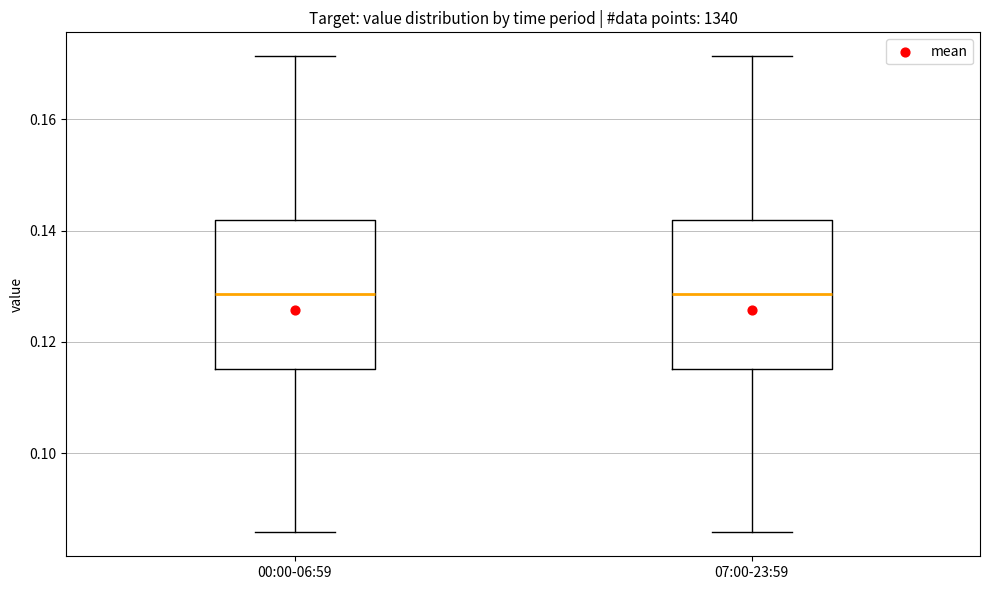

Reading left to right, read every box against the y-axis: the position of its median line, the range the box covers, and the ends of its whiskers. The values are not printed on the chart, so give them approximately, as read against the axis.

00:00-06:59: median 0.128, box 0.116 to 0.142, whiskers 0.086 to 0.172
07:00-23:59: median 0.128, box 0.116 to 0.142, whiskers 0.086 to 0.172